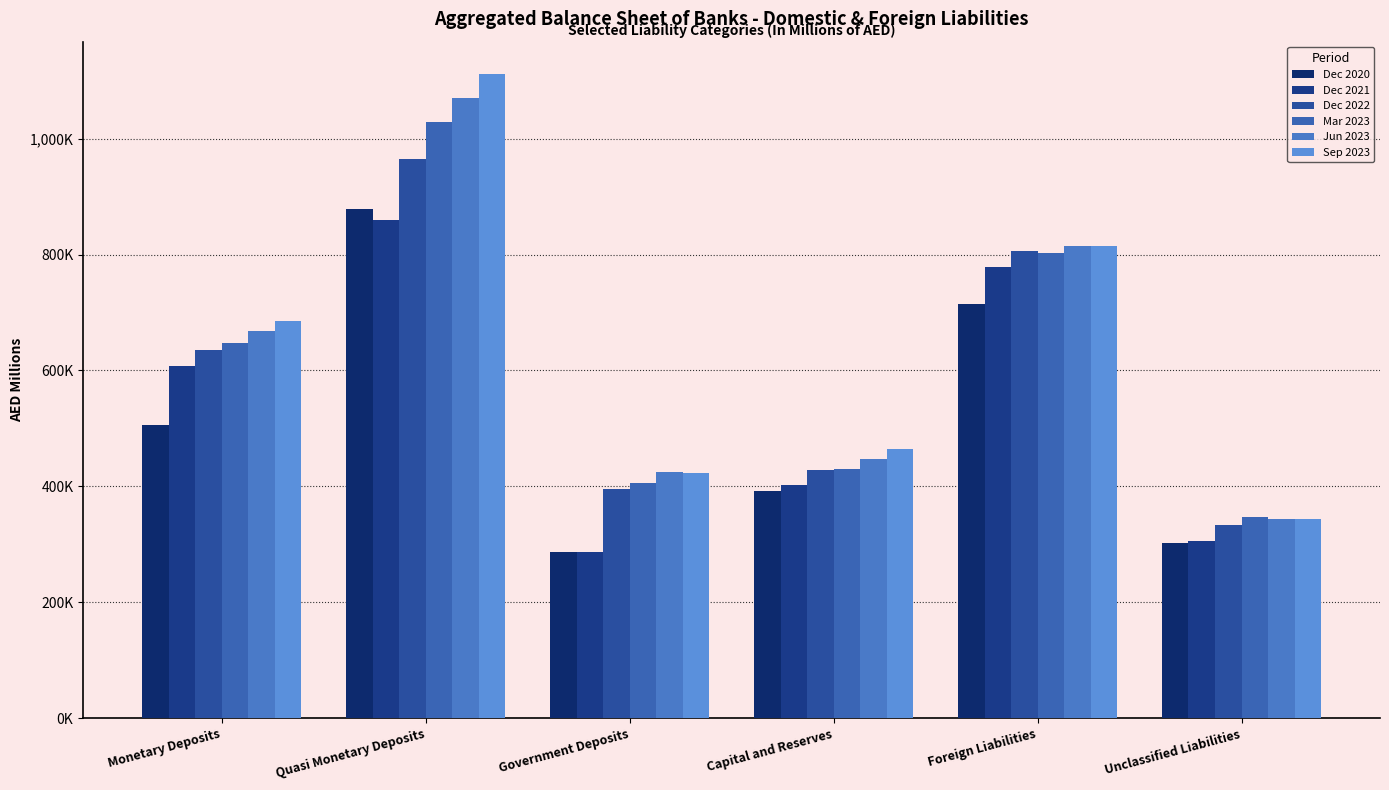

What value does the Mar 2023 series have at Foreign Liabilities, to the nearest 100?

802000